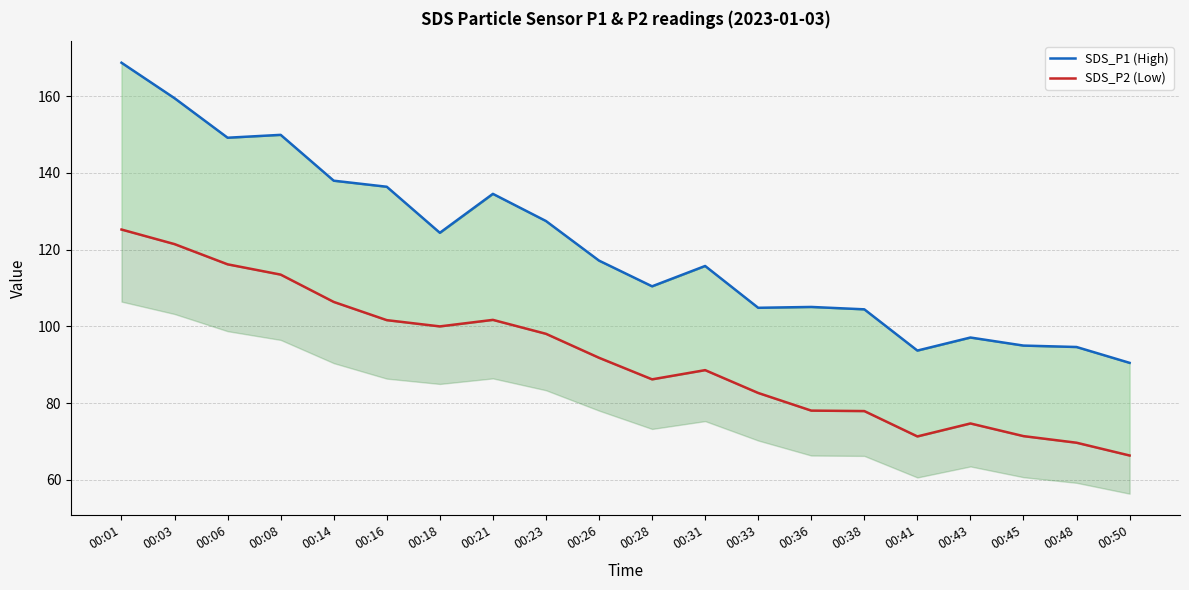

How many interior local valleys does the SDS_P1 (High) series have?

5